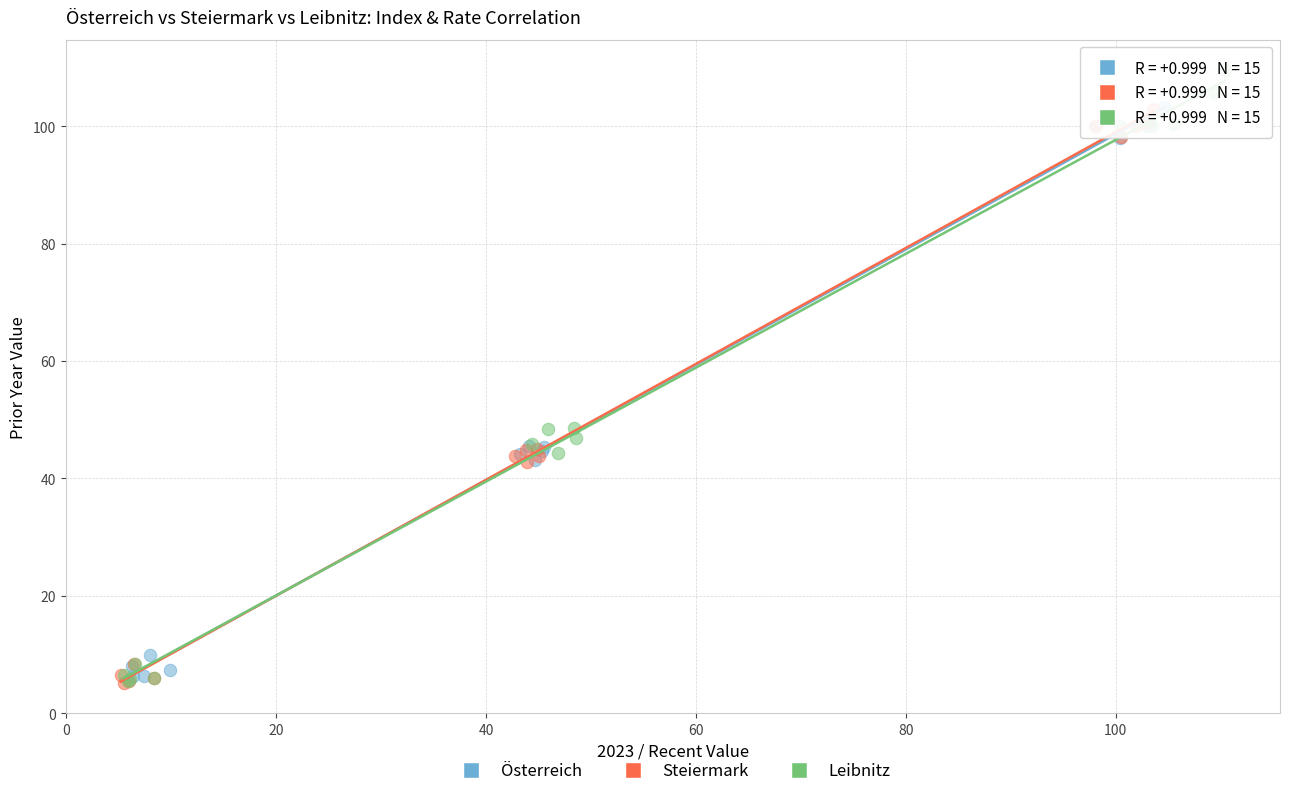

Which series reaches the maximum Y coordinate?

Leibnitz